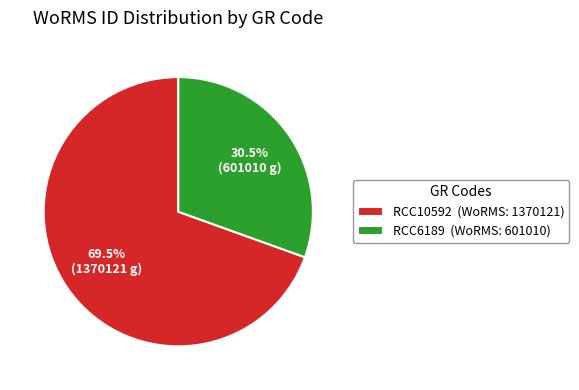

What is the majority slice?

RCC10592